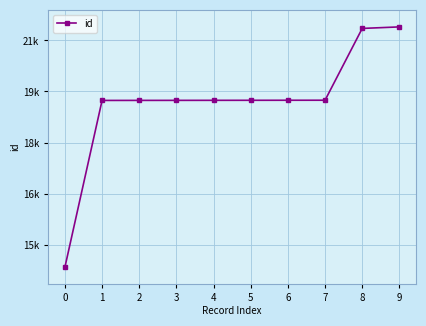

What is the change in value from 0 to 1?

+4903